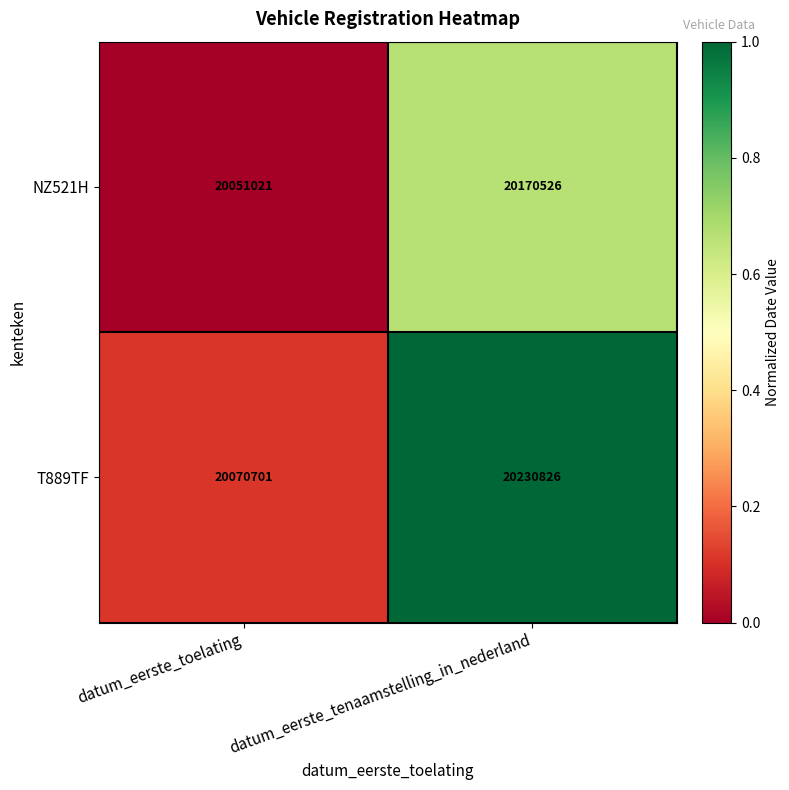

List the series in order of their peak value, lowest first.

NZ521H, T889TF